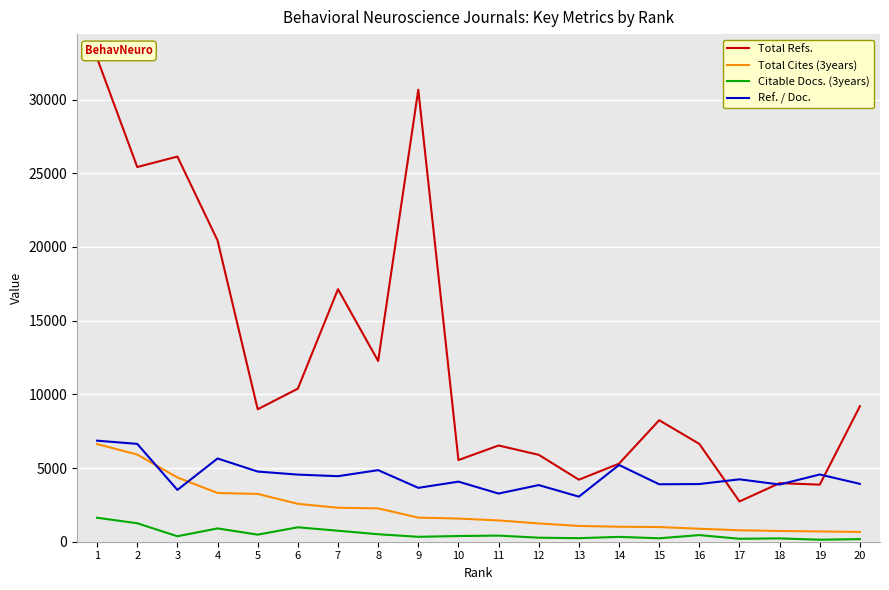

What is the minimum value for Ref. / Doc.?

3059.0